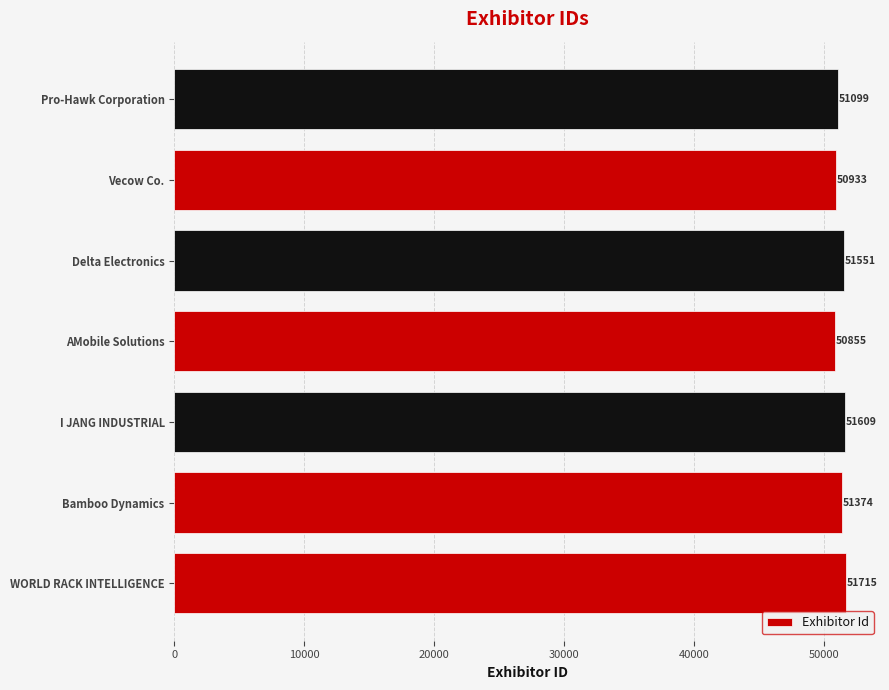

What is the difference between the maximum and minimum values?

860